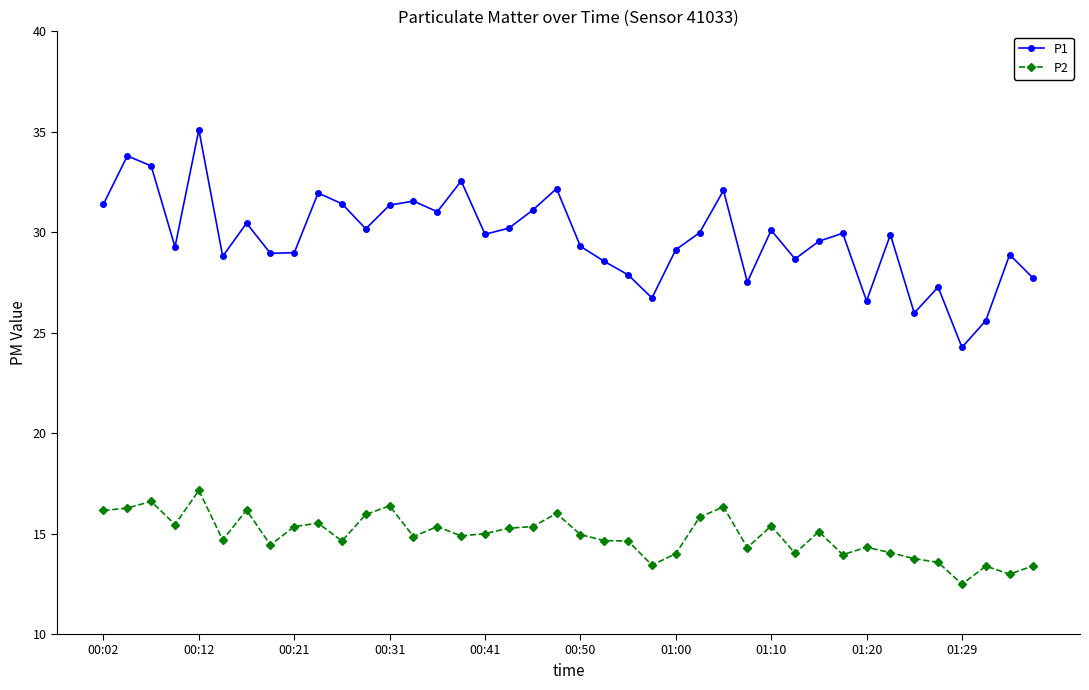

What is the lowest value of the P1 series?

24.3